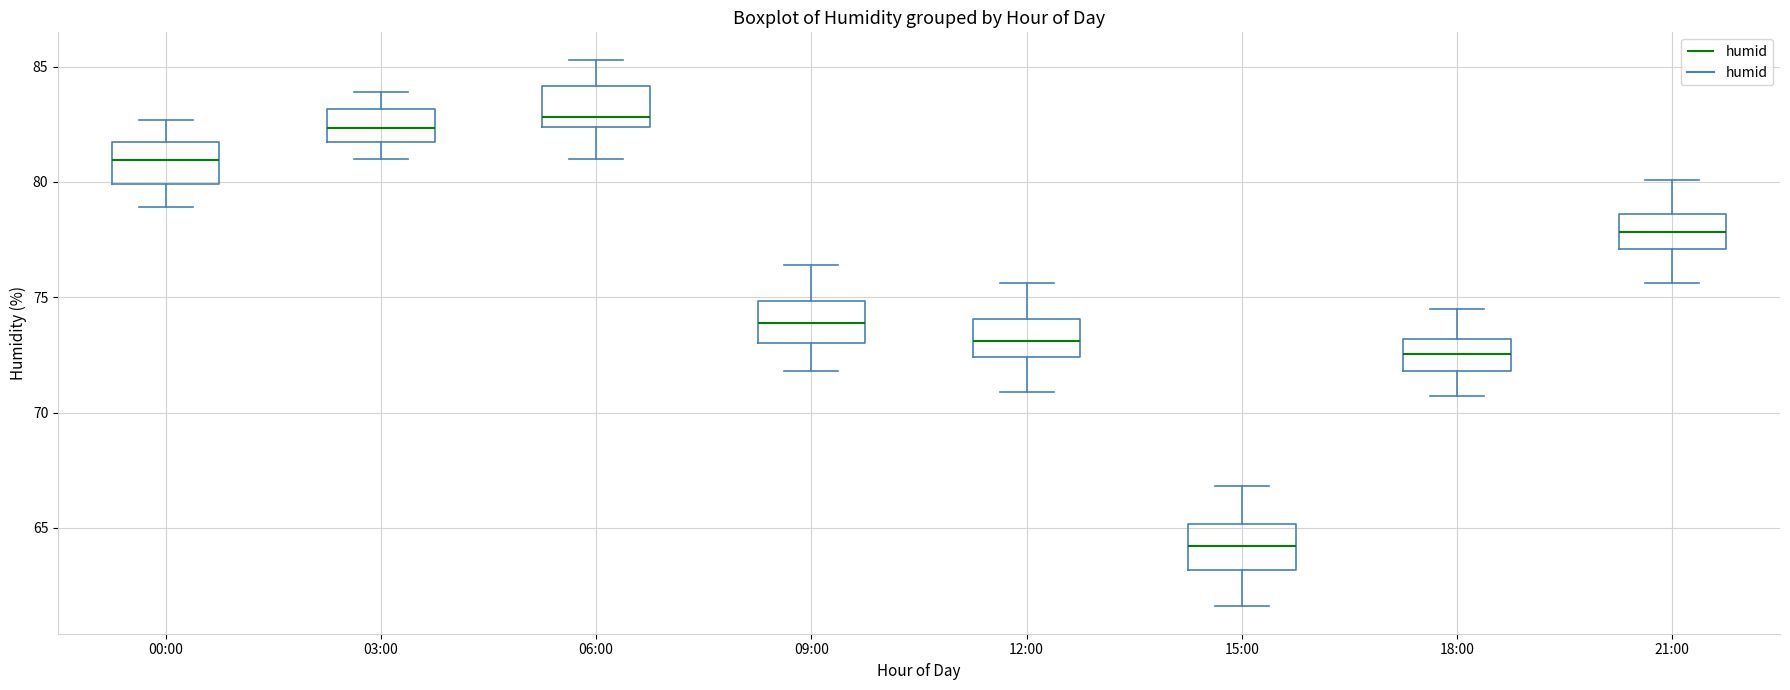

Reading left to right, transcribe this box plot: for each box, give where its median line is, the range the box spans, and where its two whiskers end, as read against the y-axis. The values are not printed on the chart, so give them approximately, as read against the axis.

00:00: median 81.0, box 80.0 to 82.0, whiskers 79.0 to 82.5
03:00: median 82.5, box 81.5 to 83.0, whiskers 81.0 to 84.0
06:00: median 83.0, box 82.5 to 84.0, whiskers 81.0 to 85.5
09:00: median 74.0, box 73.0 to 75.0, whiskers 72.0 to 76.5
12:00: median 73.0, box 72.5 to 74.0, whiskers 71.0 to 75.5
15:00: median 64.0, box 63.0 to 65.0, whiskers 61.5 to 67.0
18:00: median 72.5, box 72.0 to 73.0, whiskers 70.5 to 74.5
21:00: median 78.0, box 77.0 to 78.5, whiskers 75.5 to 80.0